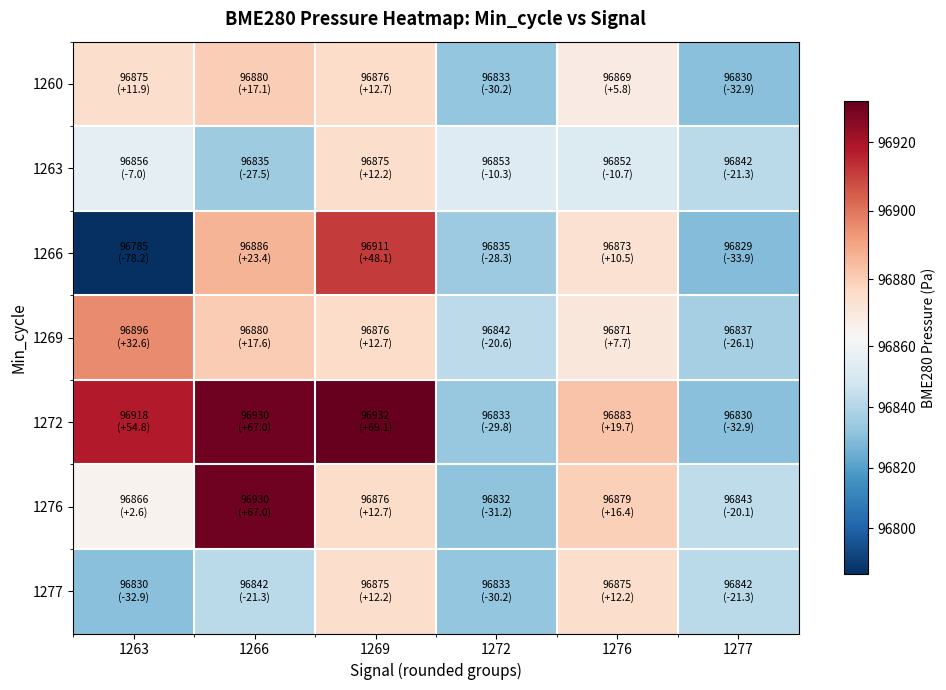

Between 1276 and 1272, which is larger?

1276